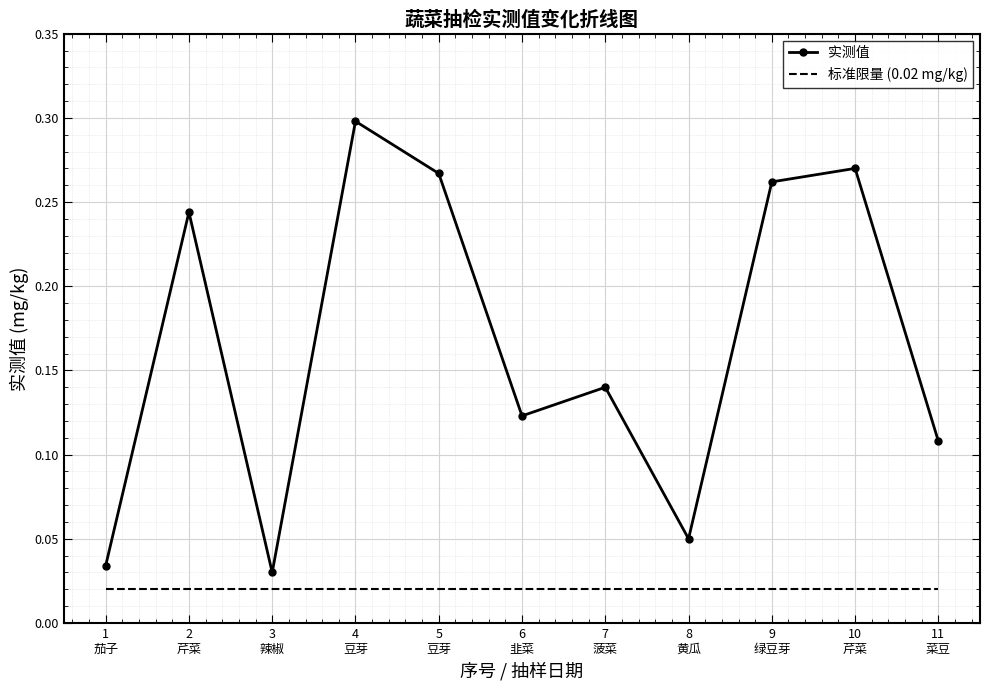

List the series in order of their peak value, lowest first.

标准限量 (0.02 mg/kg), 实测值